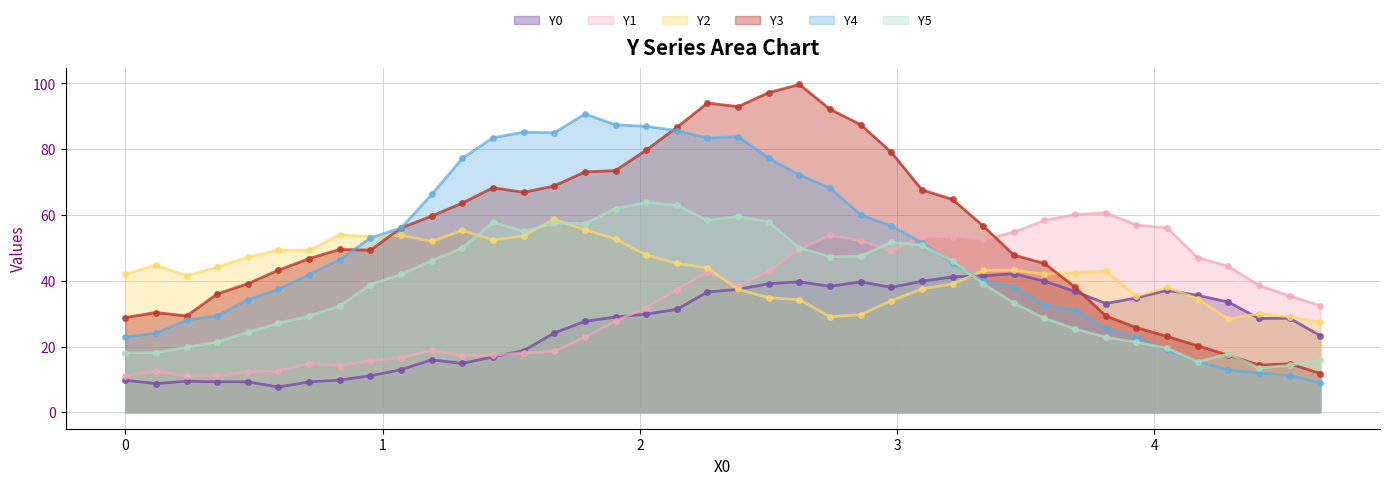

True or false: Y5 and Y1 intersect in this chart.

True